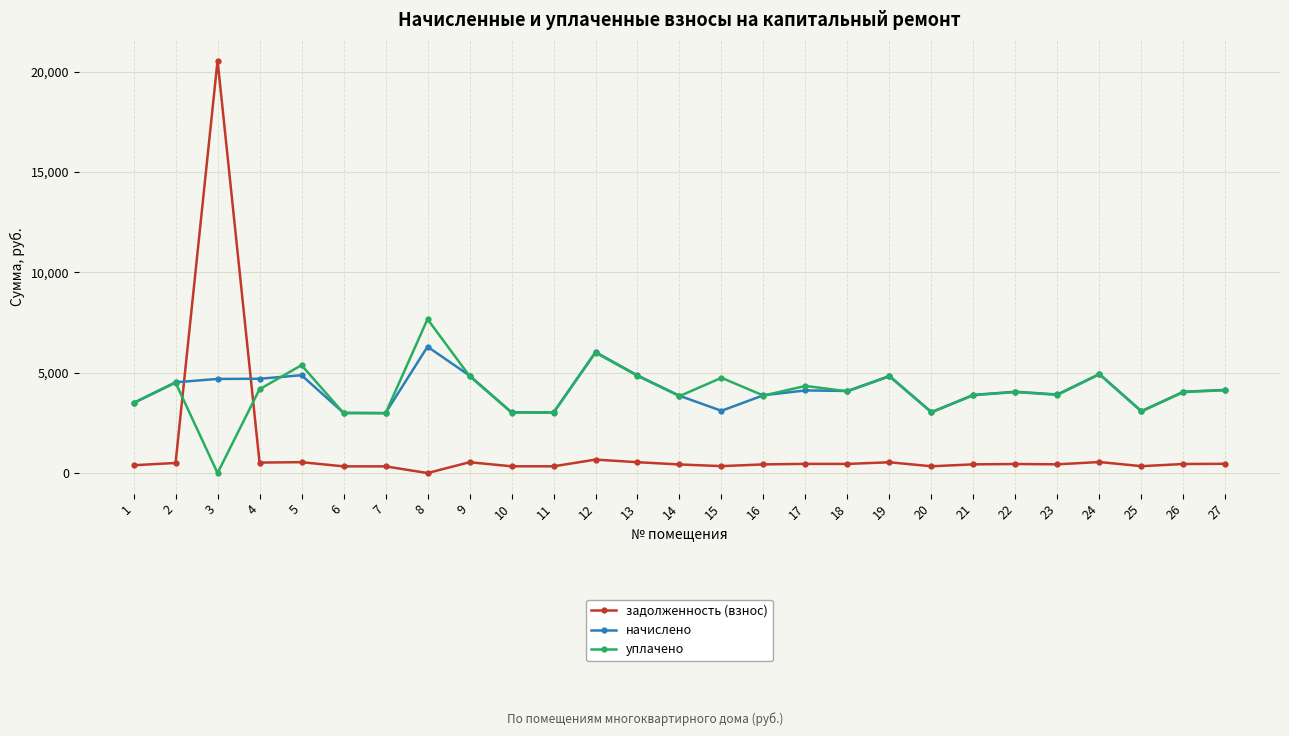

How many lines are shown in the chart?

3